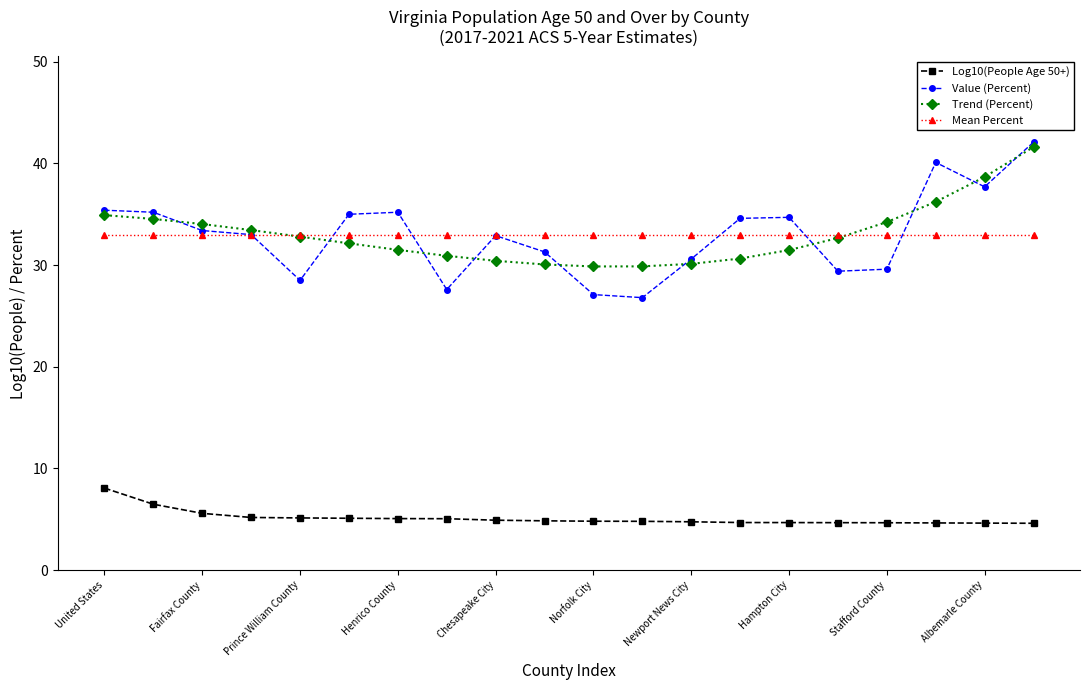

How many series are shown in this chart?

4